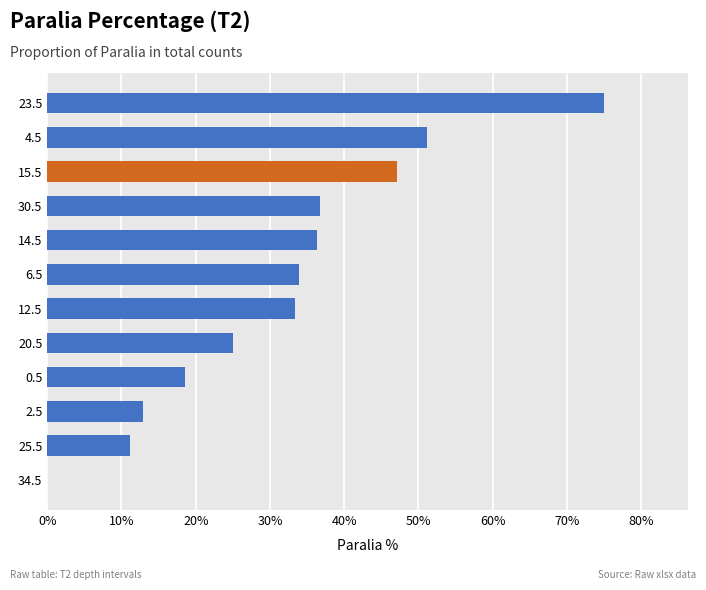

Which category has the highest value across all series?

23.5